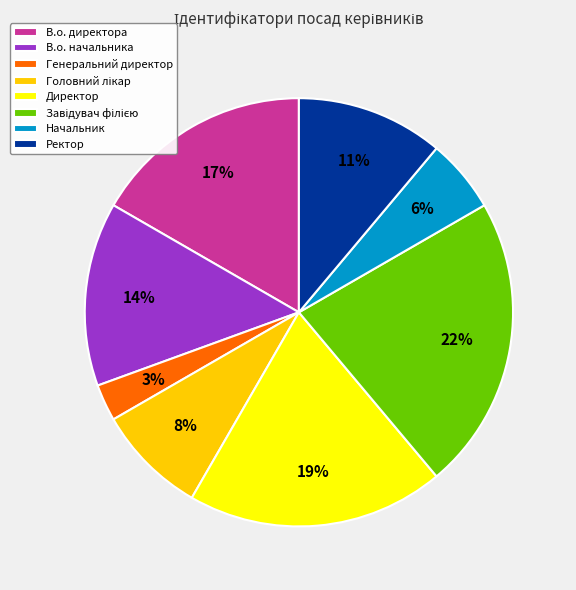

To the nearest percent, what is the average slice percentage?

12%